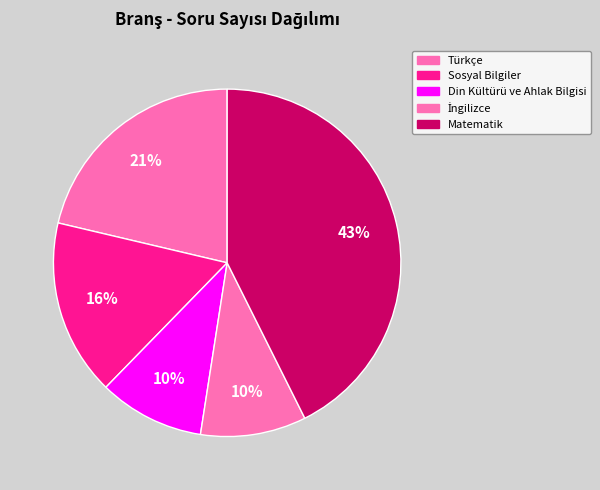

Is there any slice that represents more than half of the pie?

No